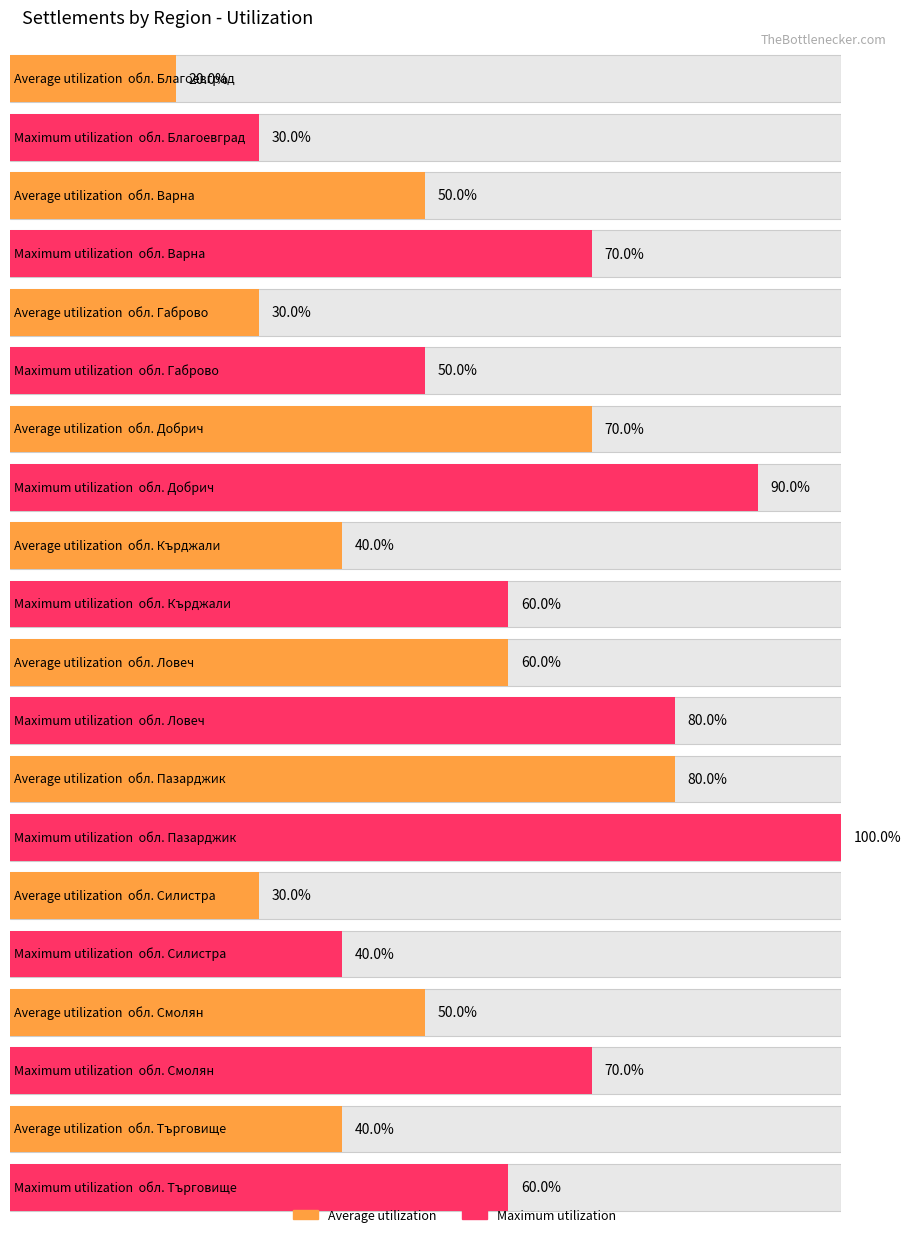

What position from the right is обл. Ловеч?

5